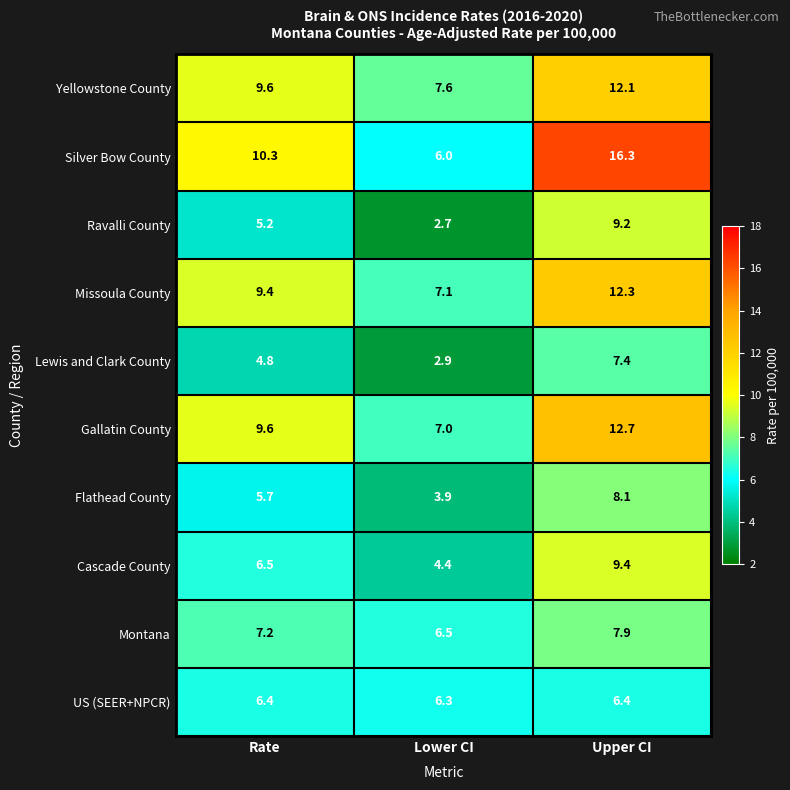

What is the total value across all series at Rate?

74.7